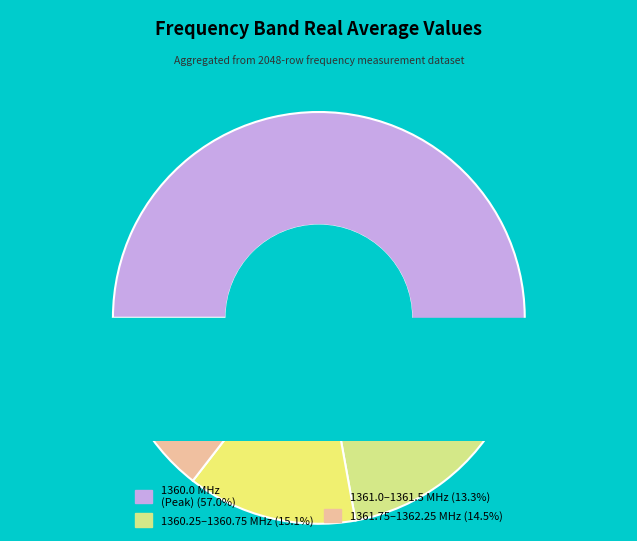

To the nearest percent, what percentage of the pie is 1360.0?

57%